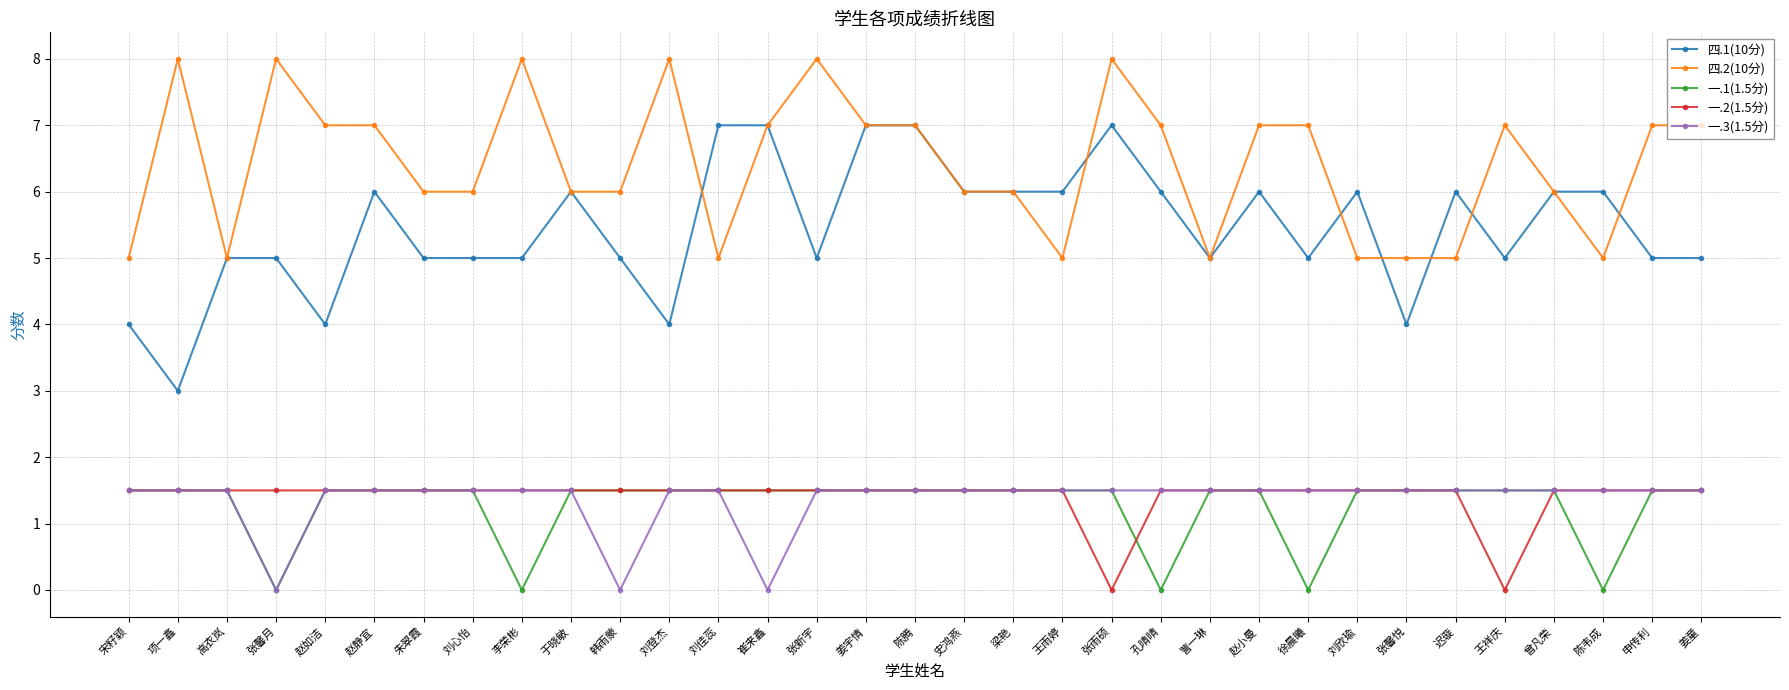

What is the value of the 四.2(10分) point at the 26th from the left?

5.0